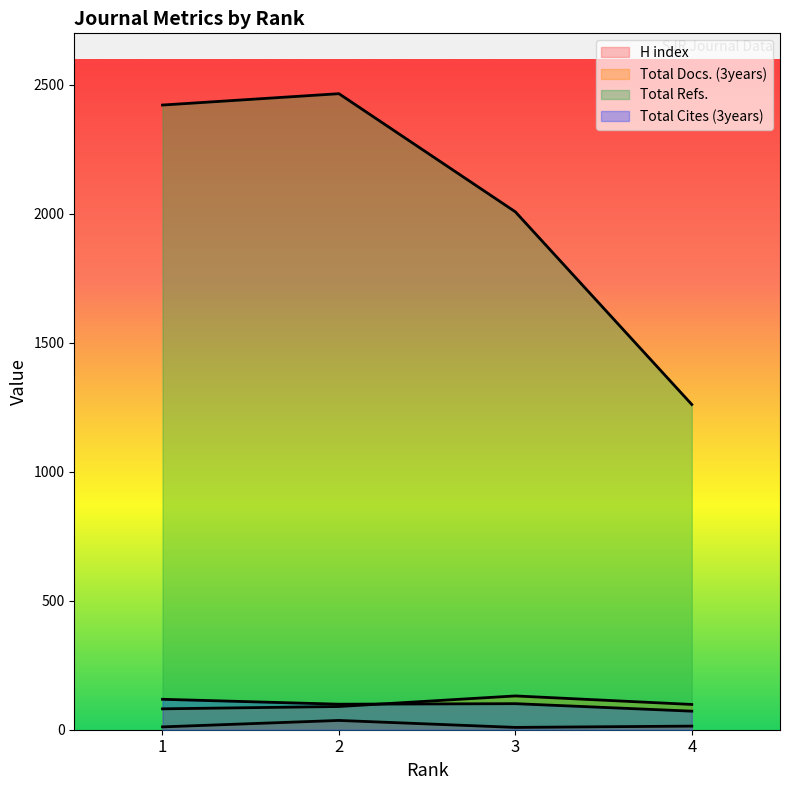

What is the average value of the Total Refs. series?

2039